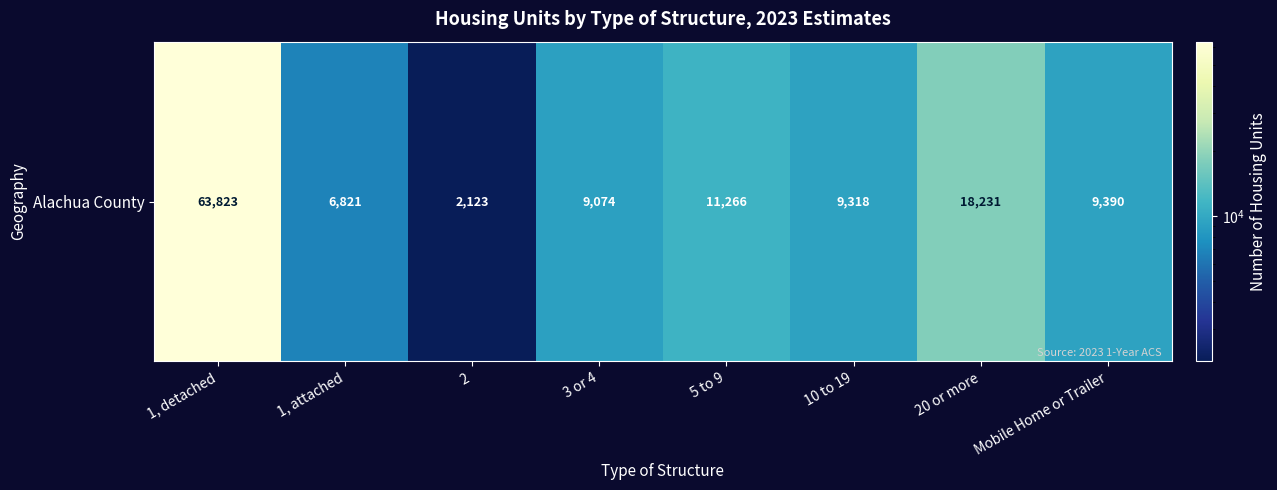

Reading right to left, list all the values displayed in this chart.

9390	18231	9318	11266	9074	2123	6821	63823